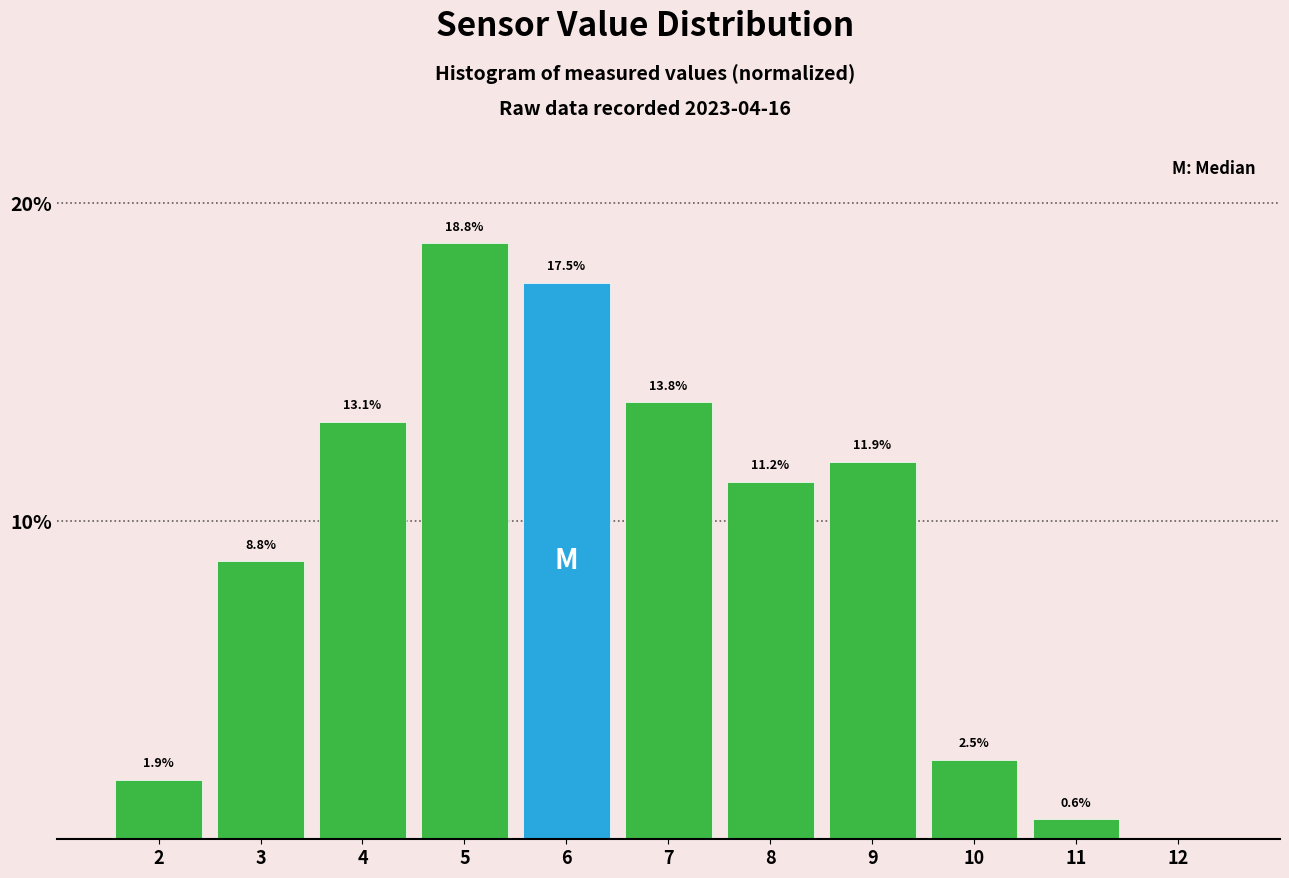

True or false: the data shows 1.9 at 2.

True